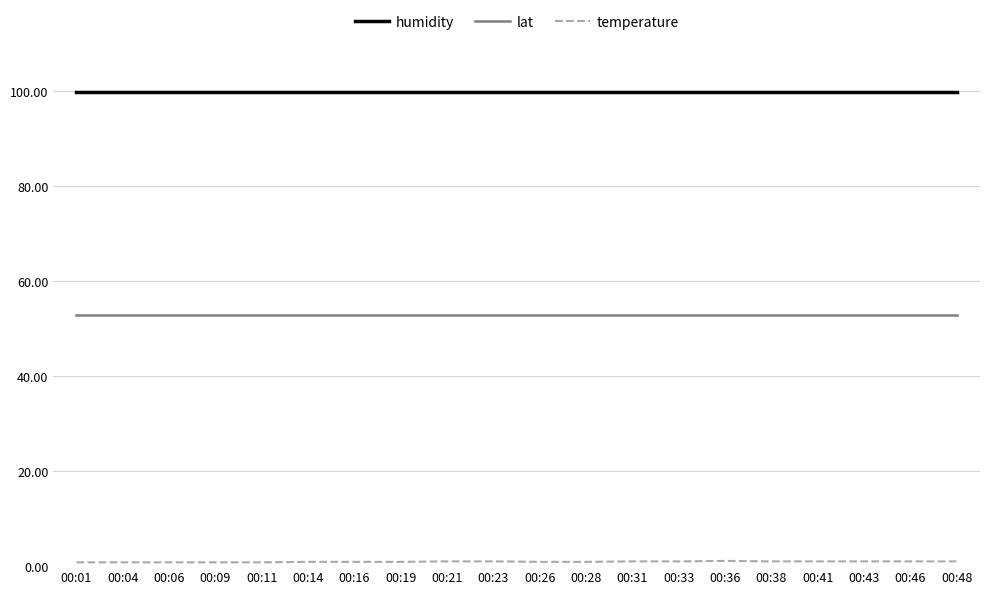

What is the total value across all series at 00:01?

153.6